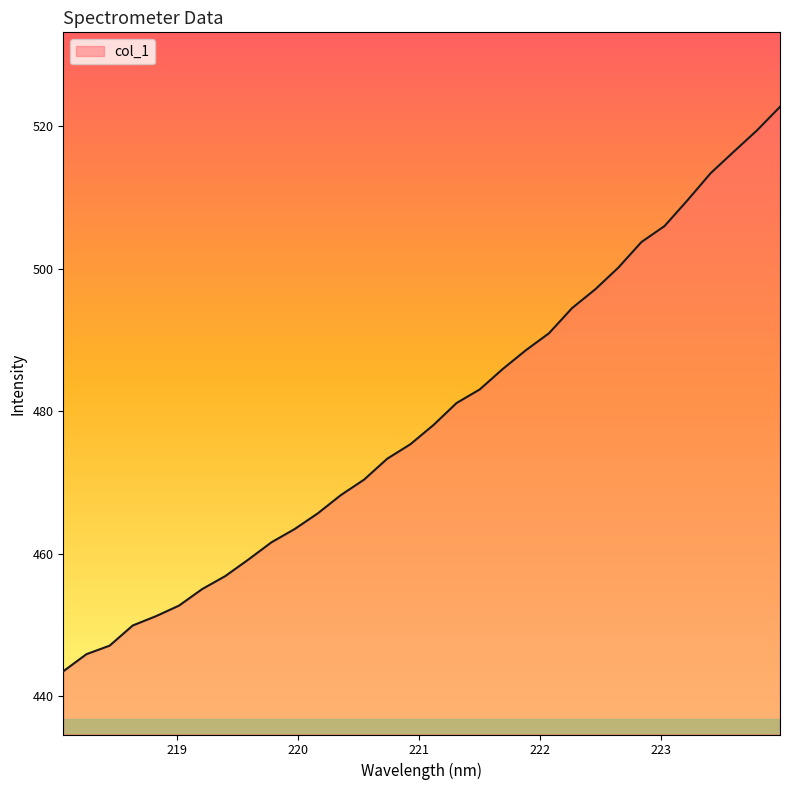

Reading left to right, transcribe all the data shown in this chart.

443.5	445.9	447.1	449.9	451.2	452.7	455.0	456.9	459.2	461.6	463.5	465.7	468.2	470.4	473.3	475.4	478.1	481.2	483.1	485.9	488.6	490.9	494.5	497.1	500.2	503.7	506.0	509.6	513.4	516.4	519.4	522.7